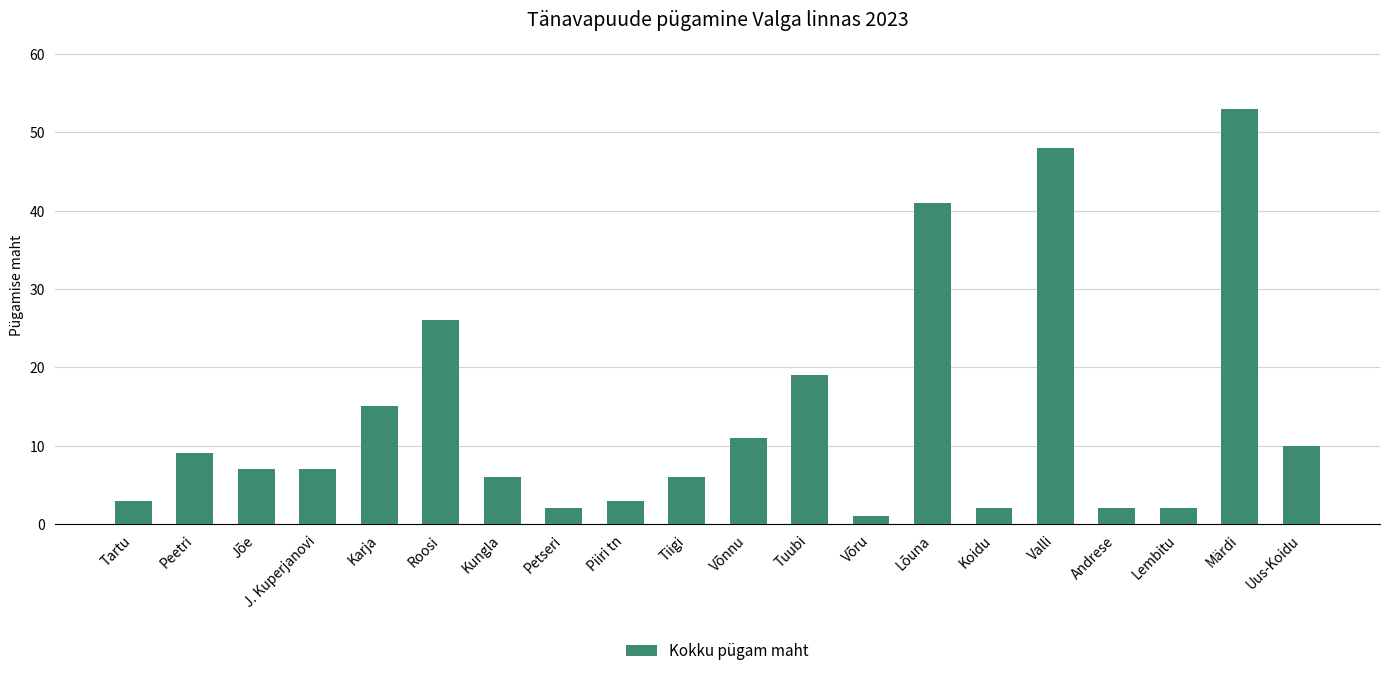

Where does the data first go above 7?

Peetri